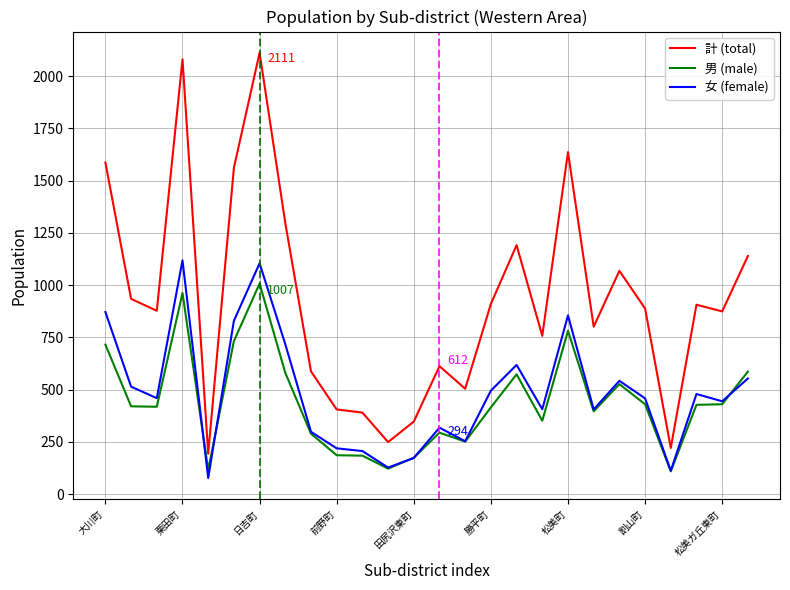

Which series has the widest spread of values?

計 (total)